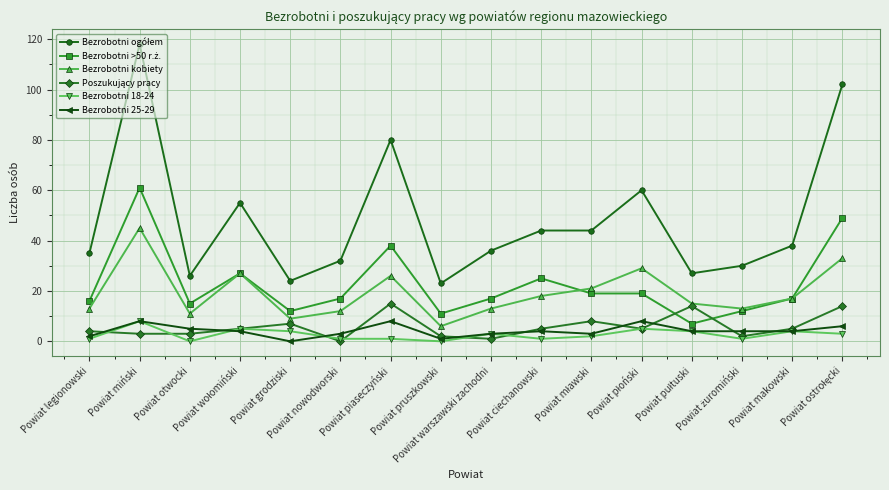

How many distinct data groups are displayed?

6